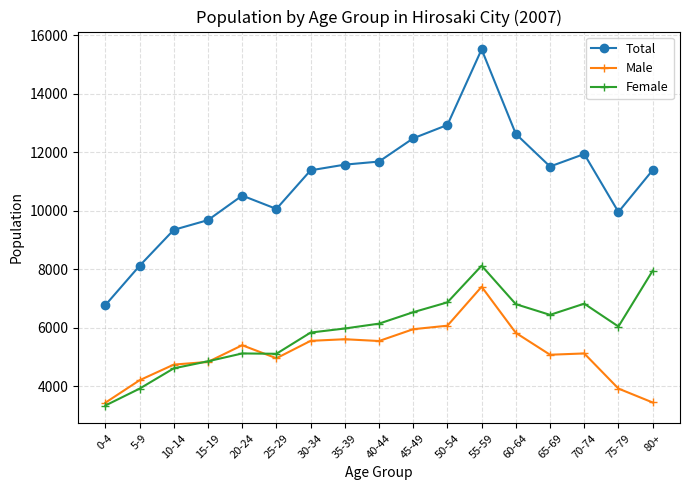

Which series has the largest range (max minus min)?

Total